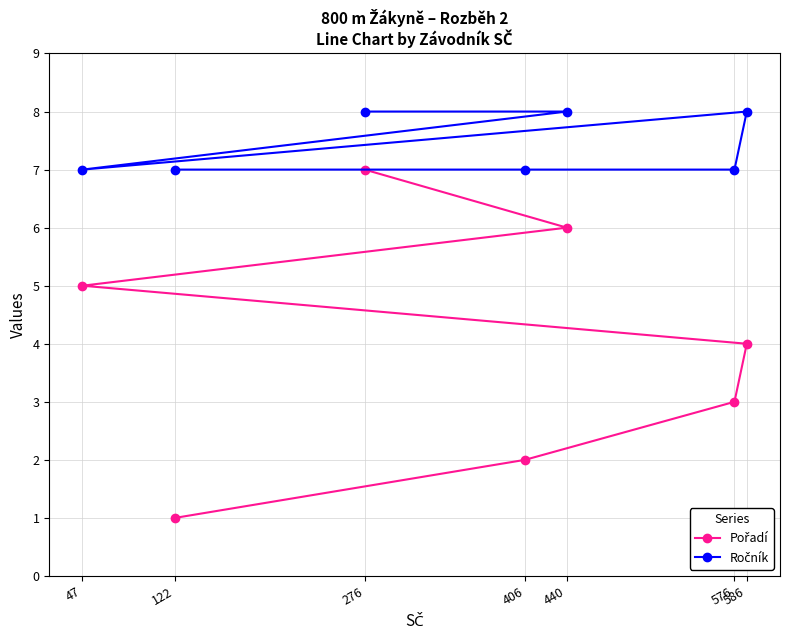

Rank the series by their average value, from lowest to highest.

Pořadí, Ročník